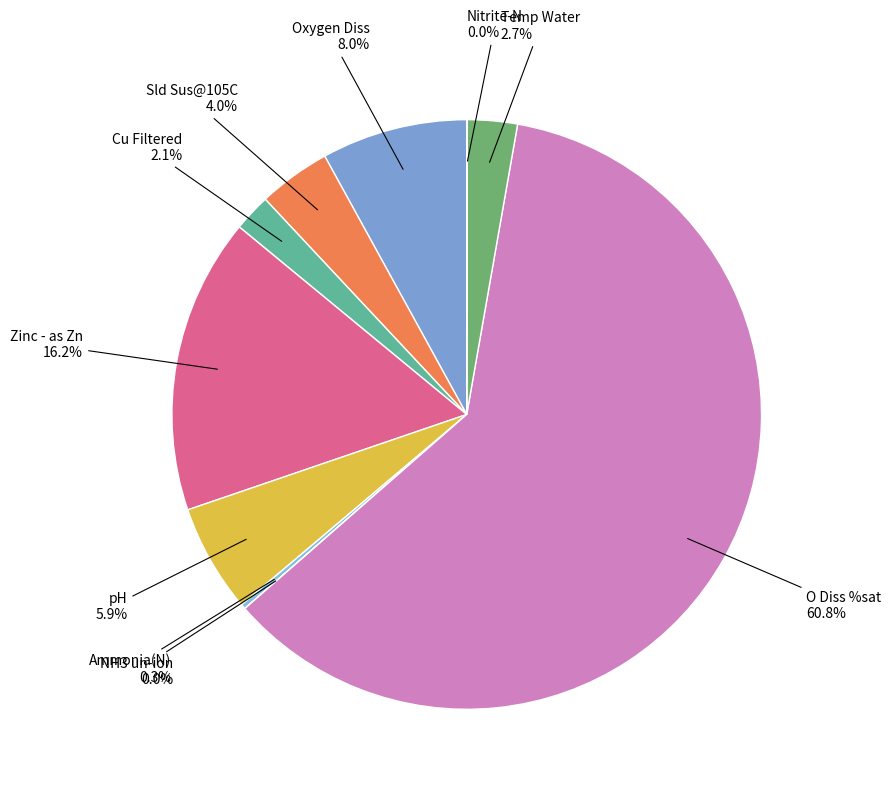

What is the majority slice?

O Diss %sat